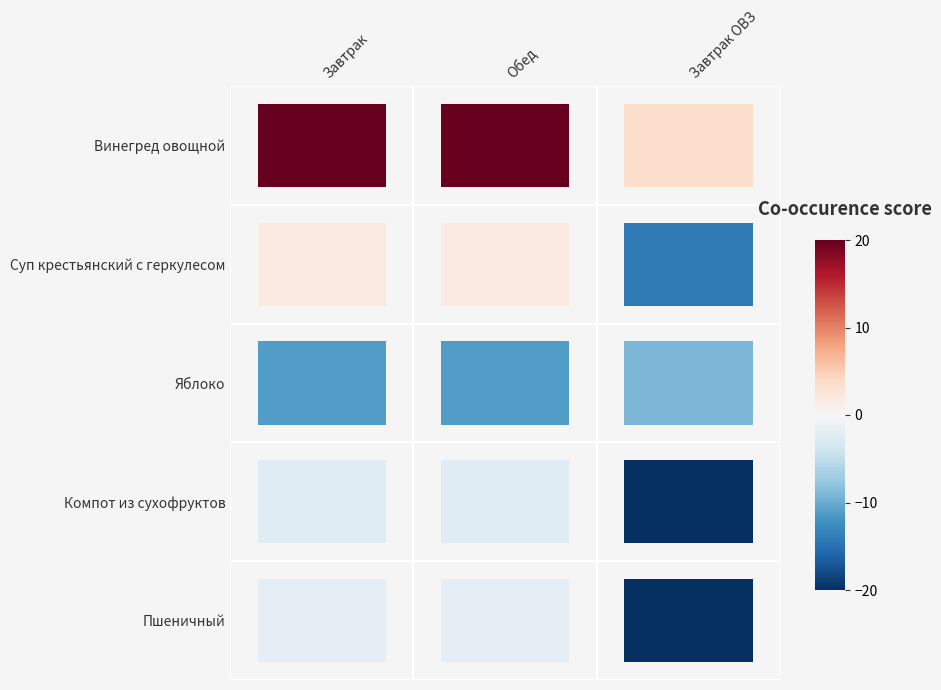

What is the difference between the second highest and minimum values in the Компот из сухофруктов series?

17.6